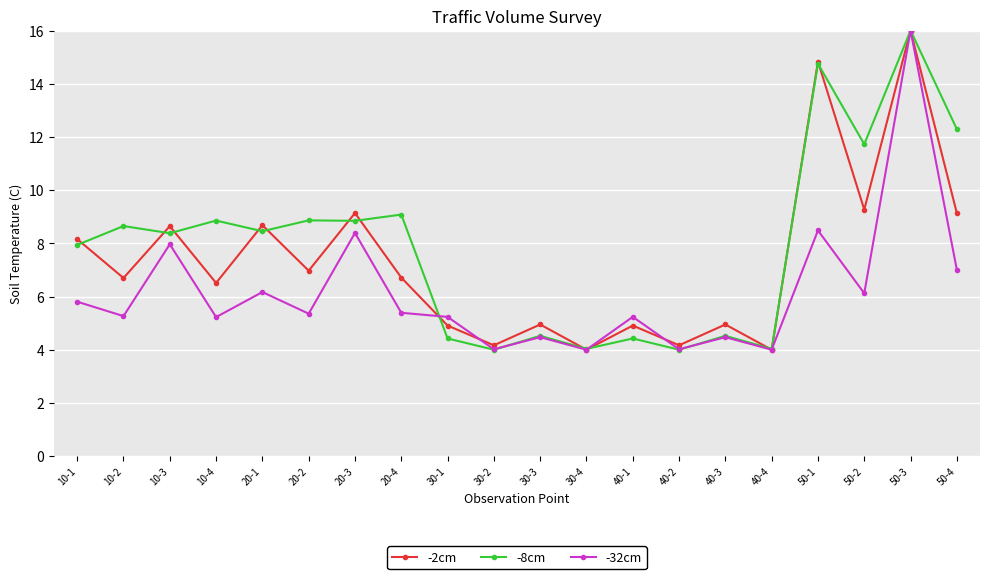

At how many categories does at least one series exceed 12?

3